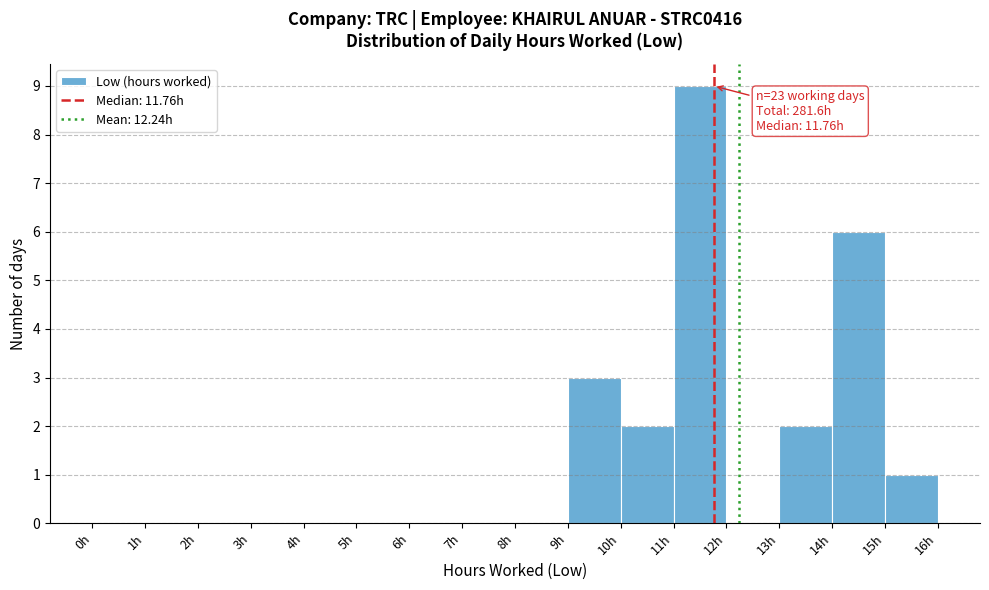

Which range on the x-axis has the tallest bar?

11 to 12